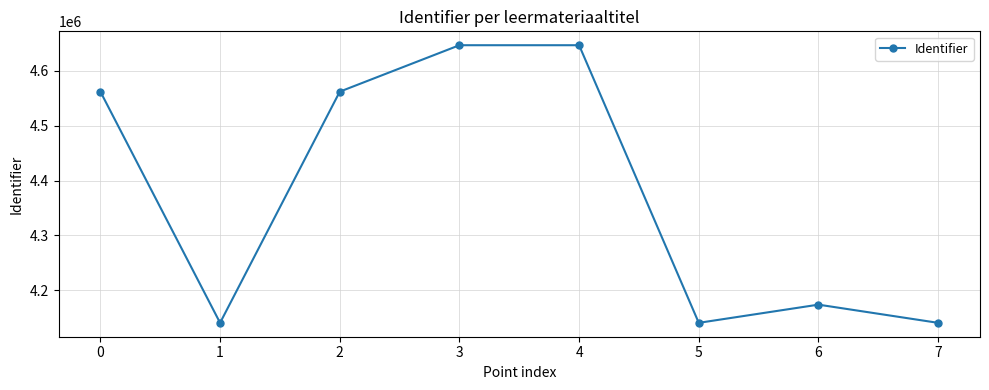

At which category does the data reach its first local valley?

1